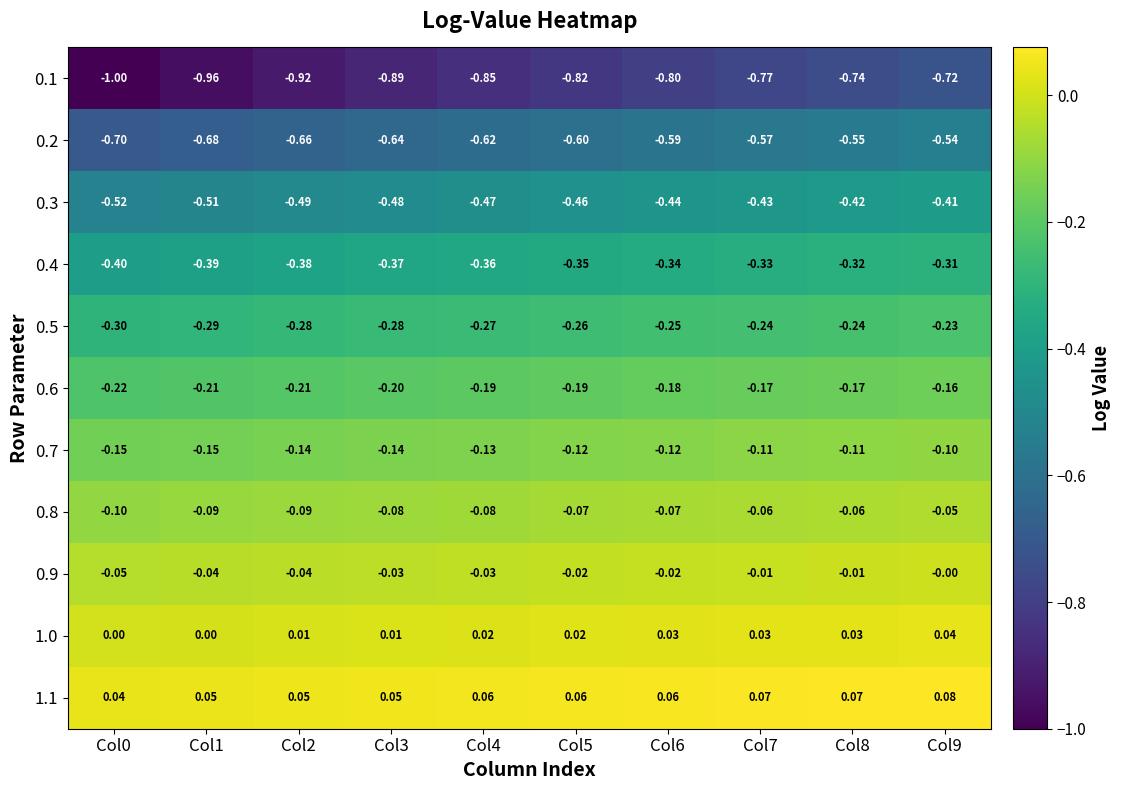

What is the difference between the highest and lowest values at Col0?

1.0